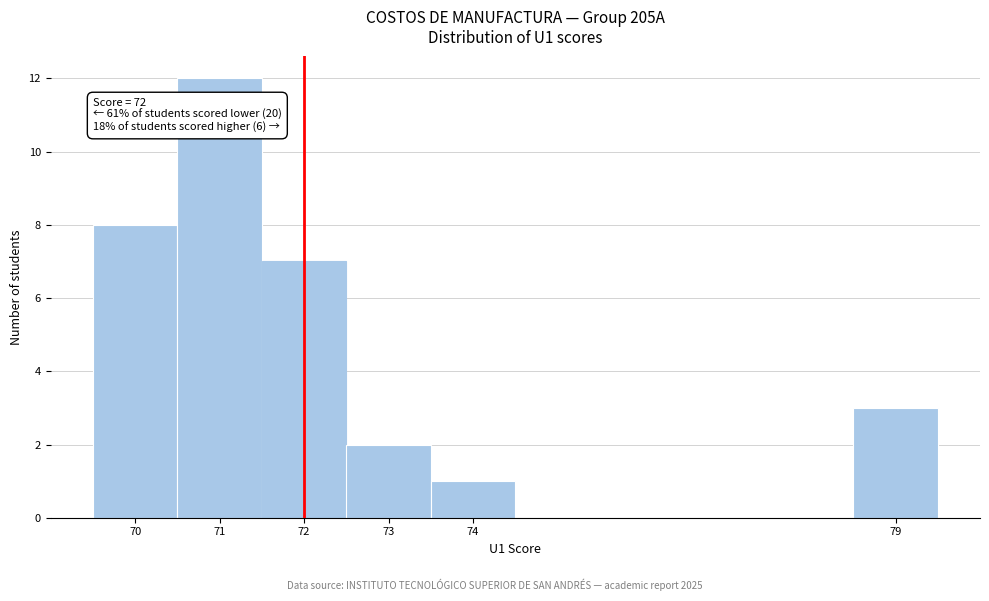

Over which range of the x-axis is the bar tallest?

70.5 to 71.5